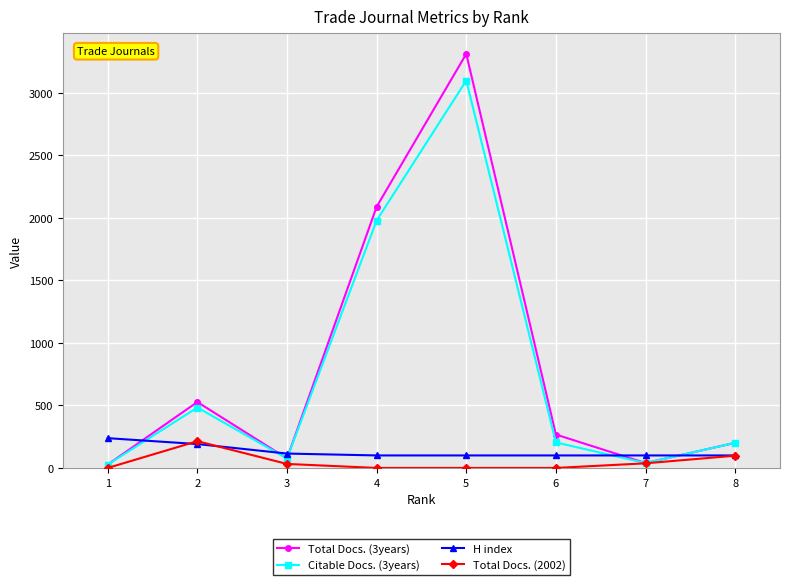

Where is the first local minimum for Total Docs. (3years)?

3